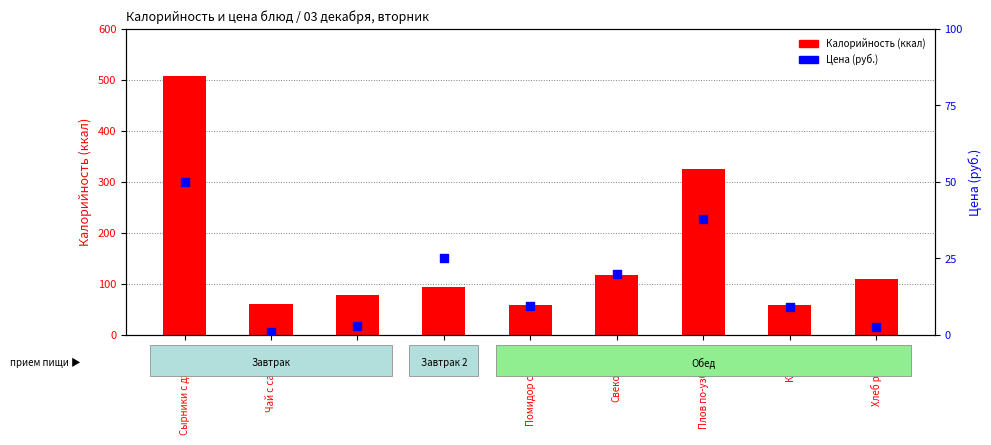

What is the total value across all series at Хлеб ржаной?

111.4